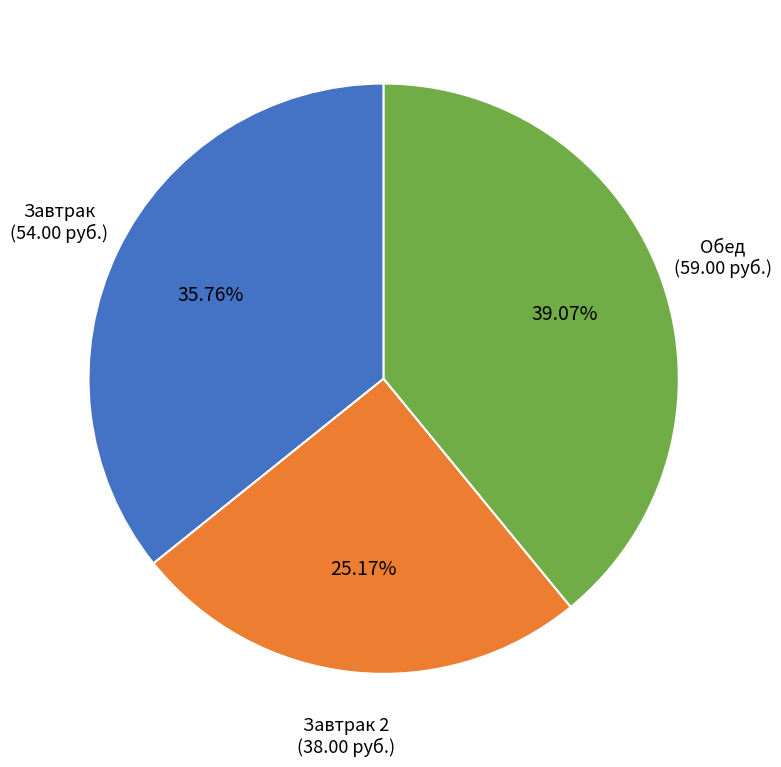

Does any single category account for the majority?

No